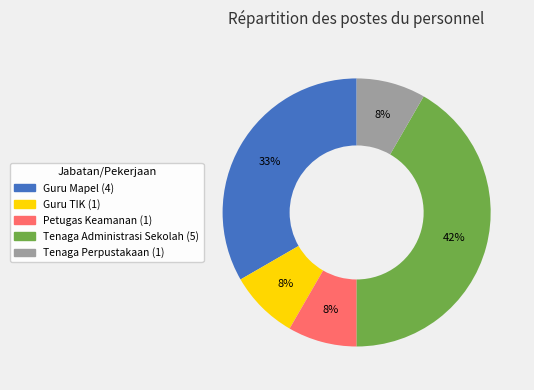

Is it true that Petugas Keamanan is 1% of the pie?

False